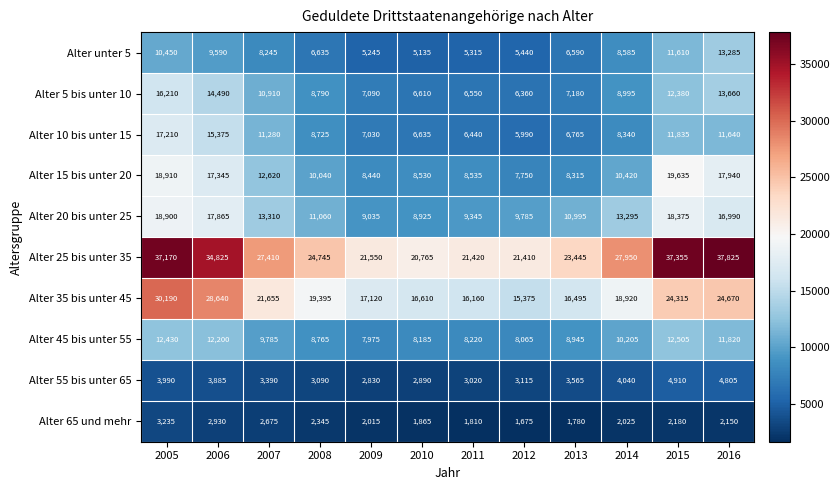

At which category does the chart reach its peak across all series?

2016